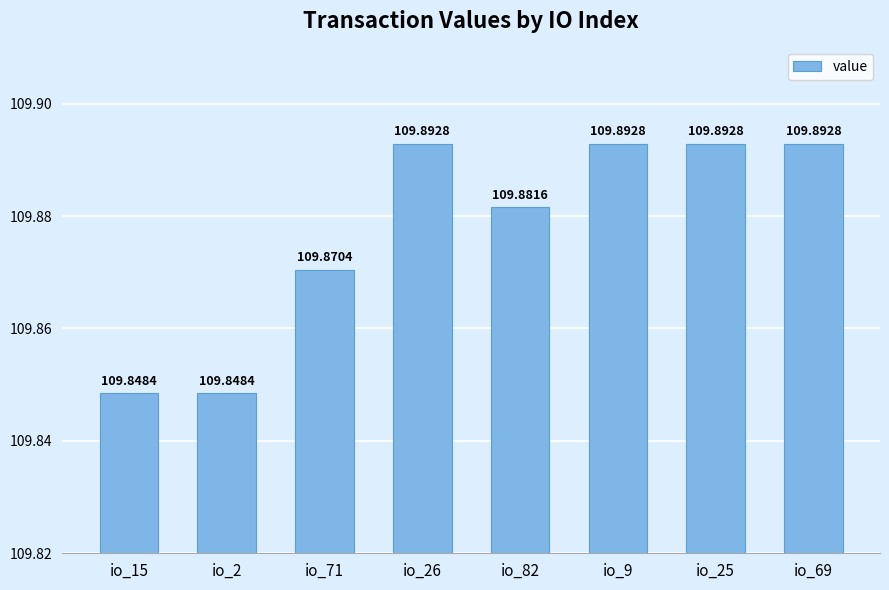

What position from the right is io_71?

6